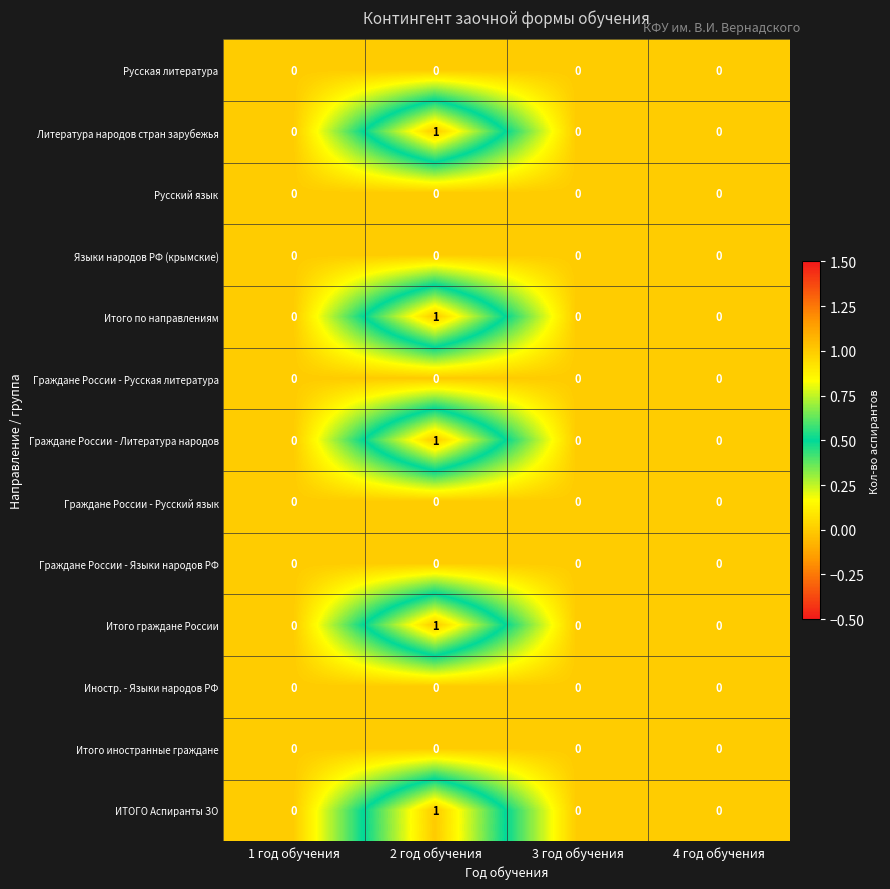

Count the Итого граждане России values in the range 0 to 1.

4